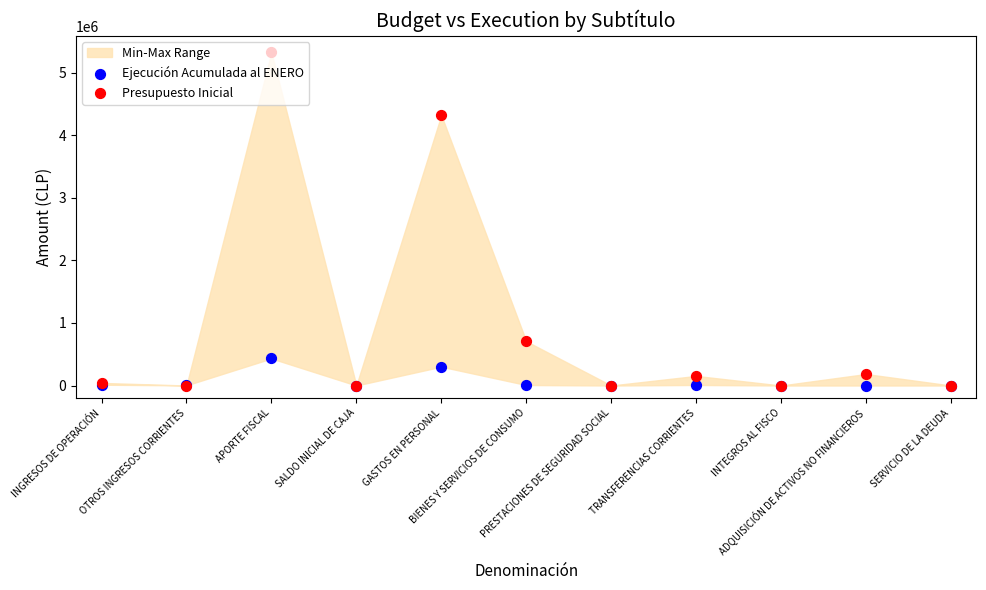

Which series reaches the minimum Y coordinate?

Ejecución Acumulada al ENERO